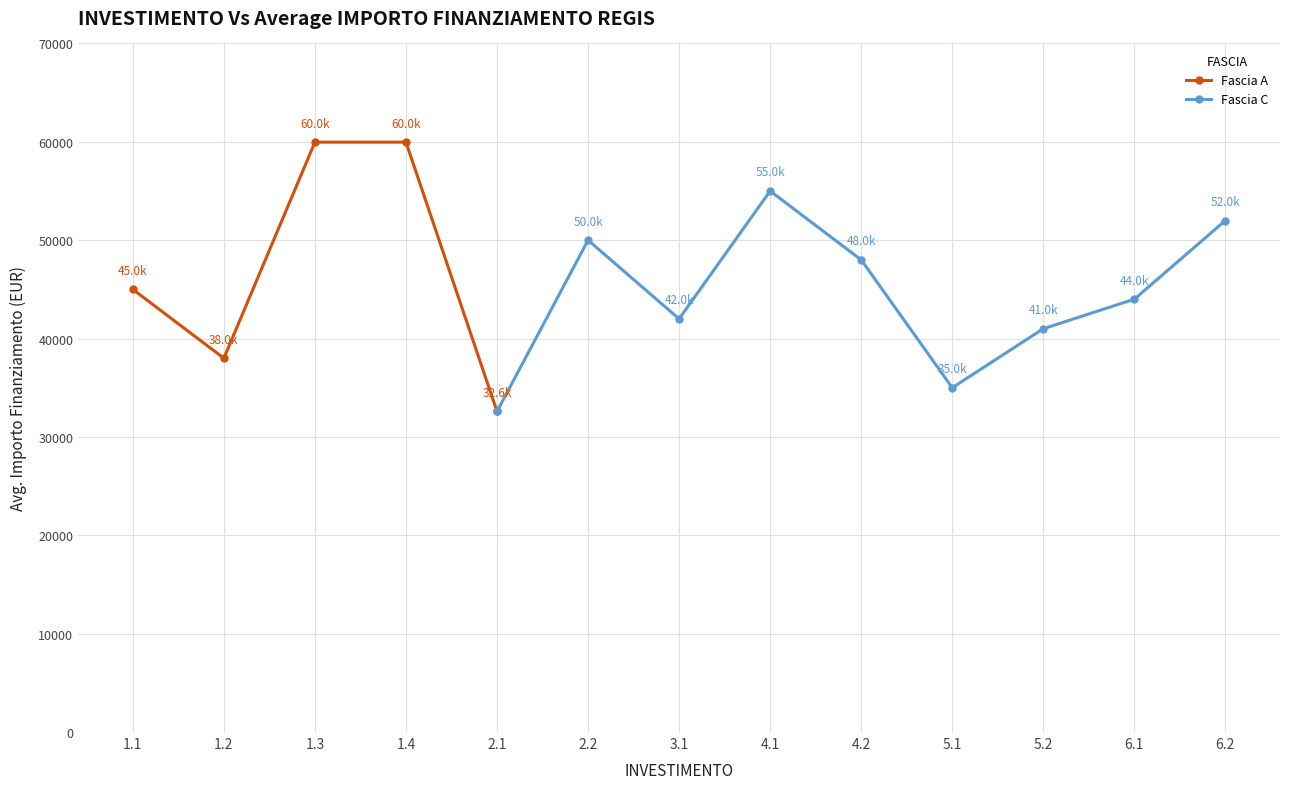

In Fascia A, how many points are lower than both neighbors (excluding endpoints)?

1